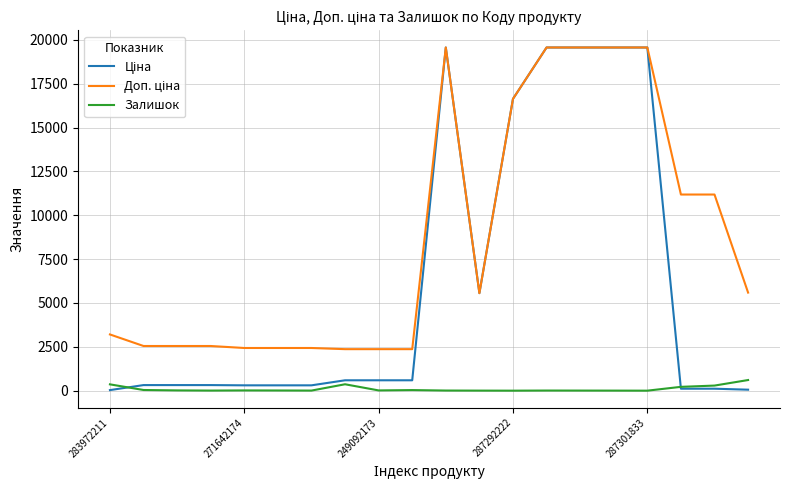

At which category is the sum across all series the highest?

10